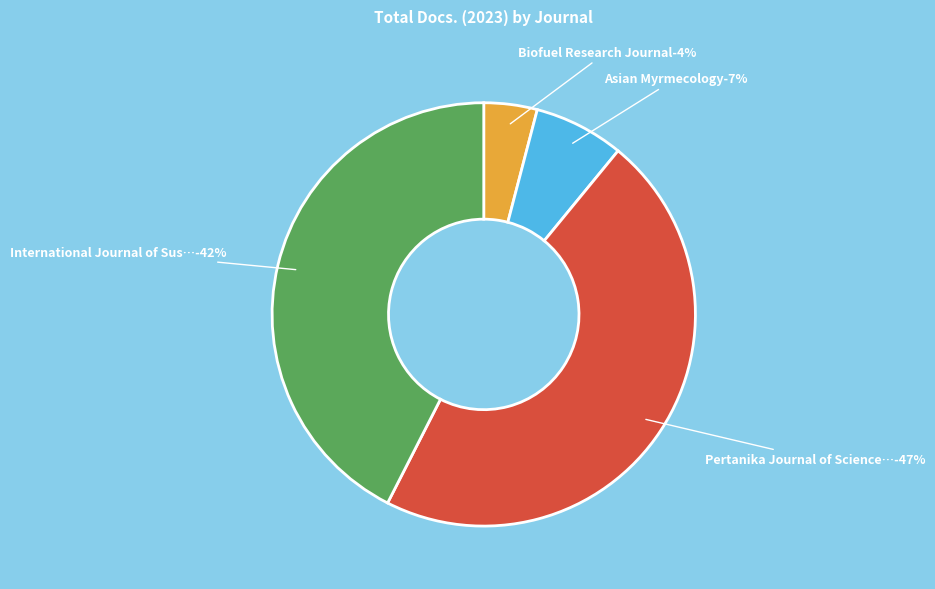

Which category has the biggest portion of the pie?

Pertanika Journal of Science and Technology